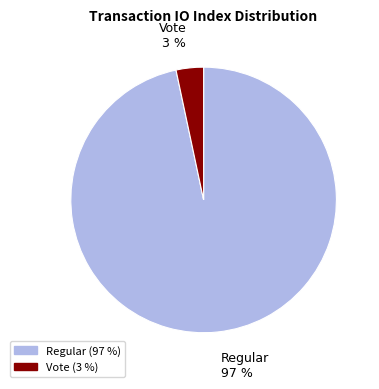

To the nearest percent, what percentage of the pie is Regular?

97%